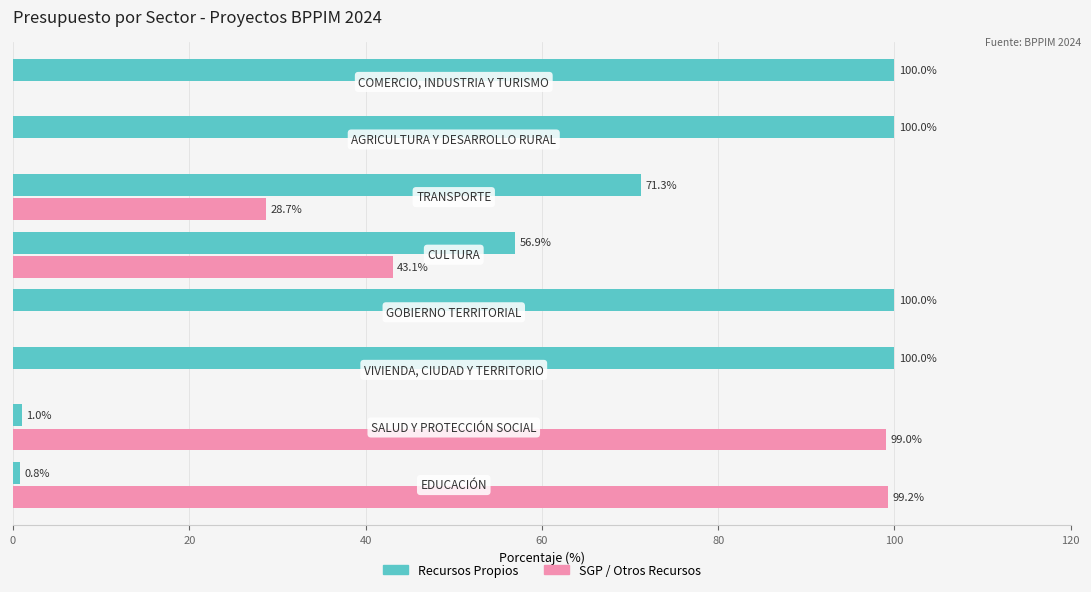

What is the maximum value shown in the chart?

100.0